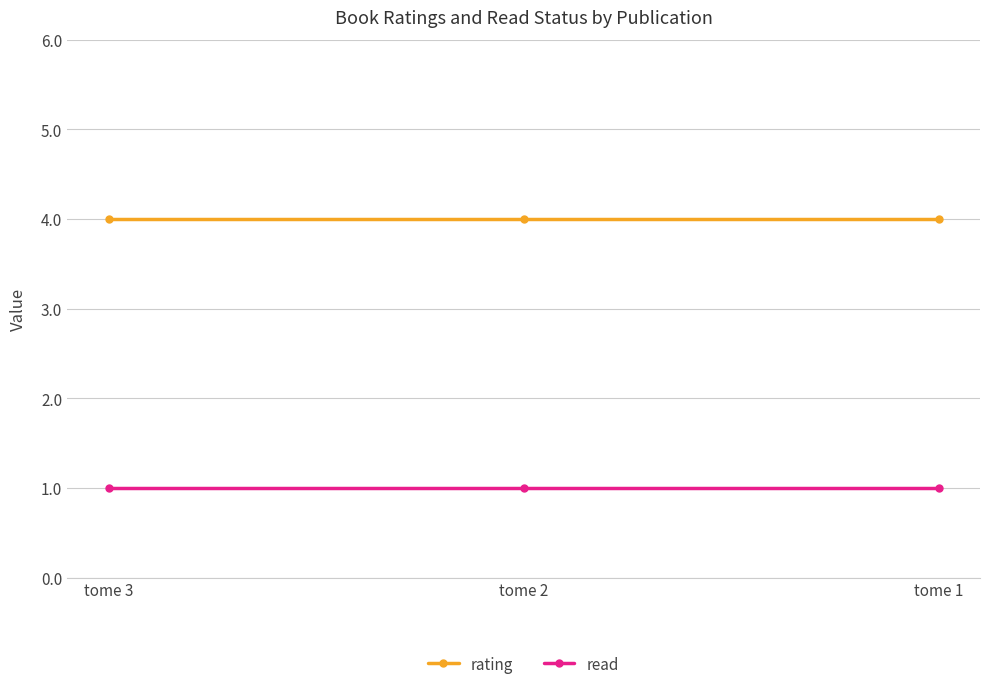

Reading left to right, extract all data points from this chart.

rating: tome 3=4	tome 2=4	tome 1=4
read: tome 3=1	tome 2=1	tome 1=1